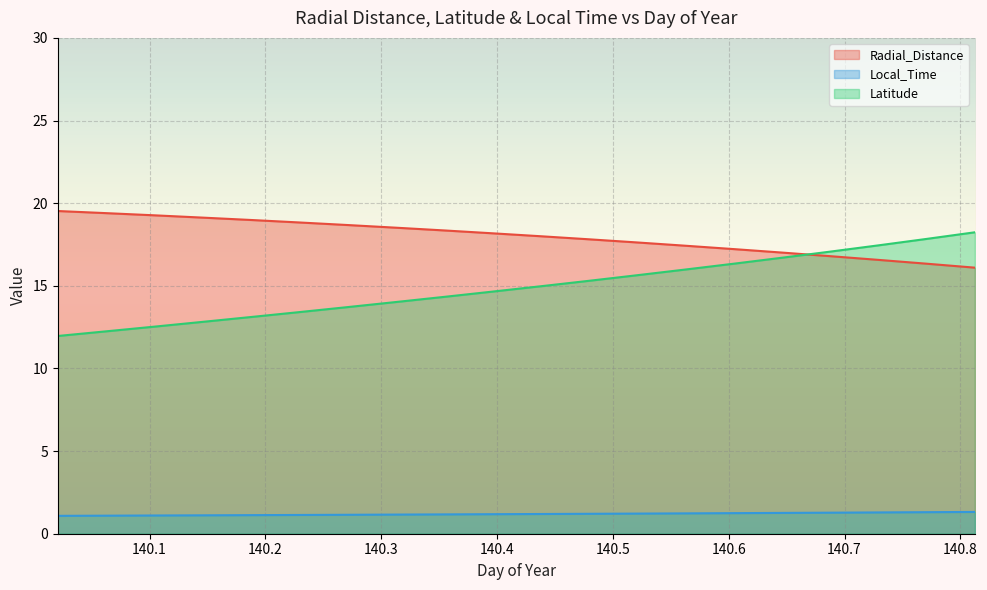

Which series changed the most between 140.1042 and 140.3125?

Latitude